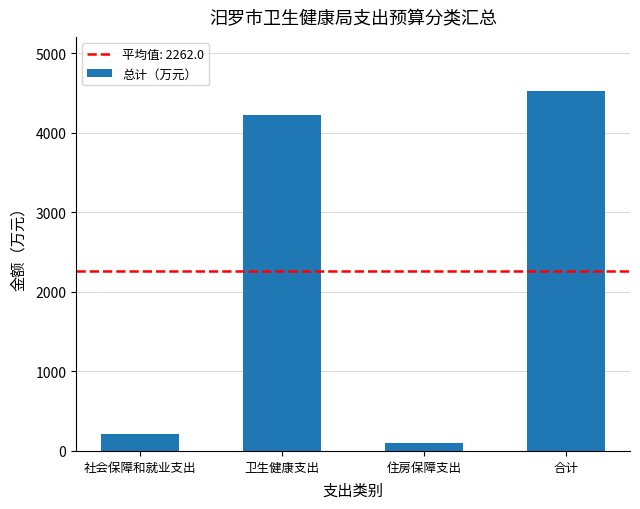

What is the difference between the second highest and minimum values?

4123.2